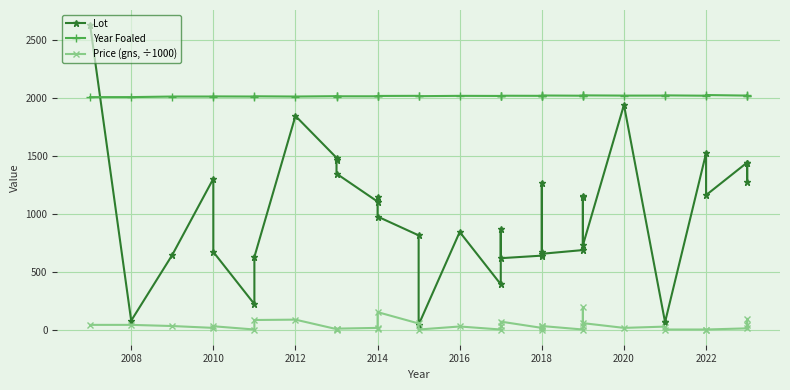

What is the value of the Year Foaled point at the 28th from the left?

2019.0